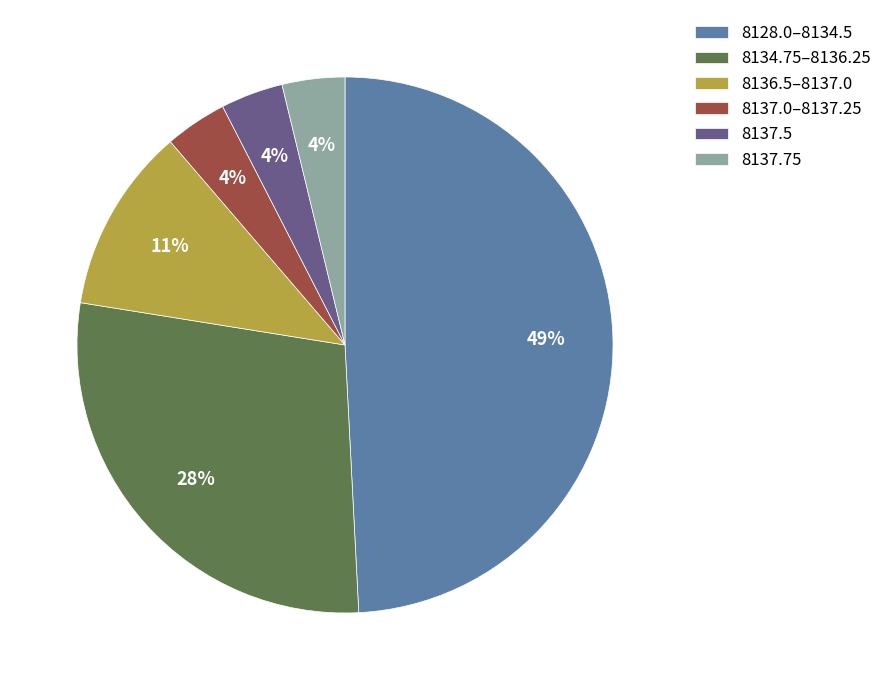

What is the largest slice in the pie chart?

8128.0–8134.5